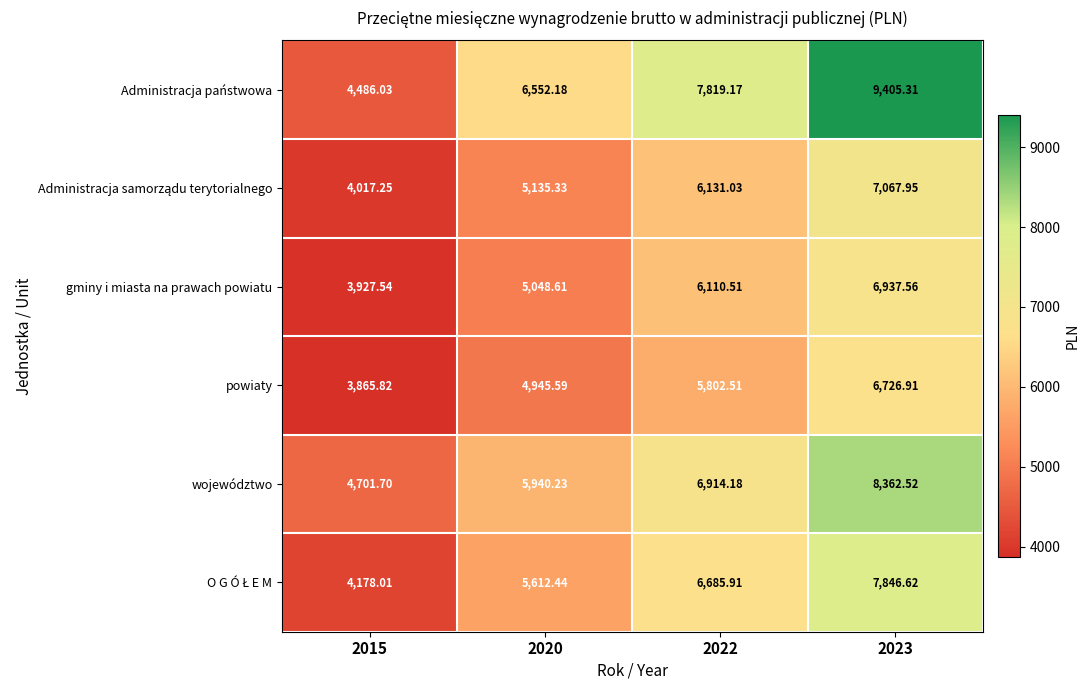

Which series has the largest range (max minus min)?

Administracja państwowa